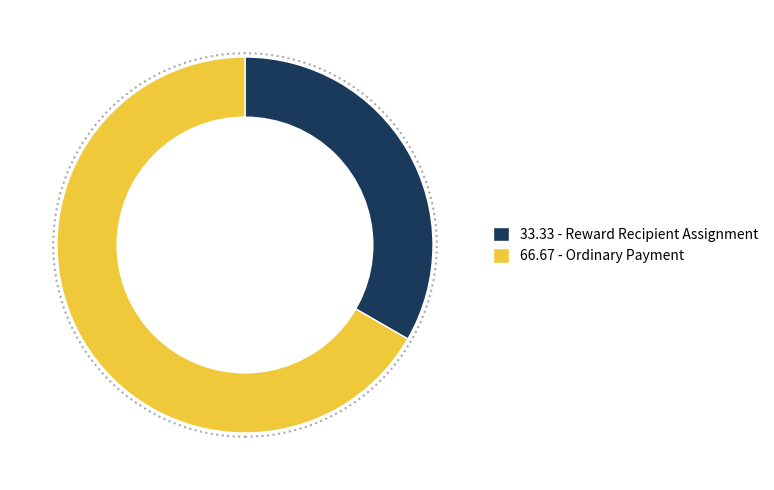

Count the number of slices in the pie.

2